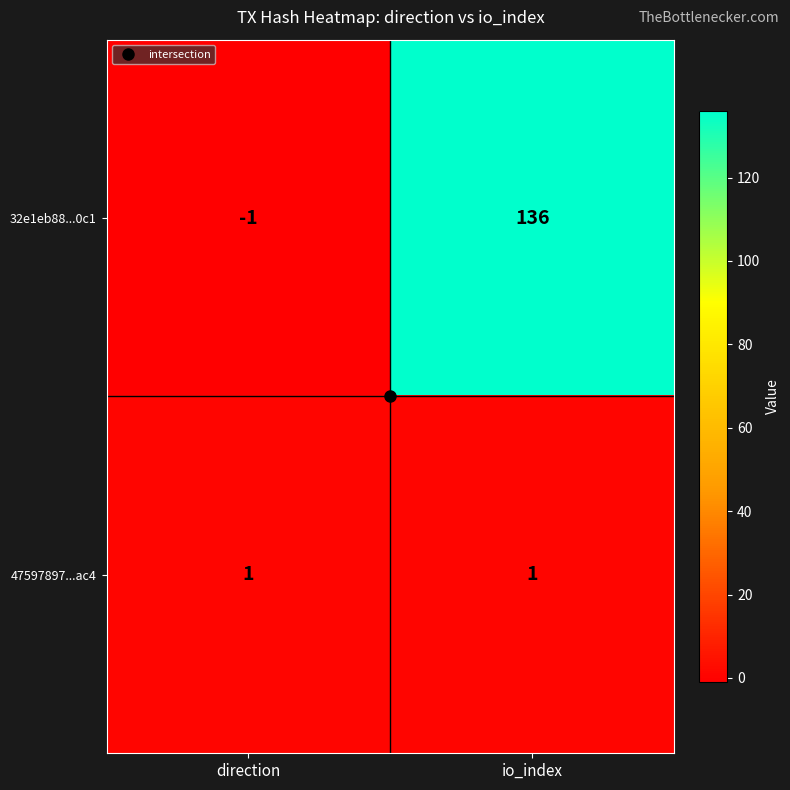

How many series are shown in this chart?

2